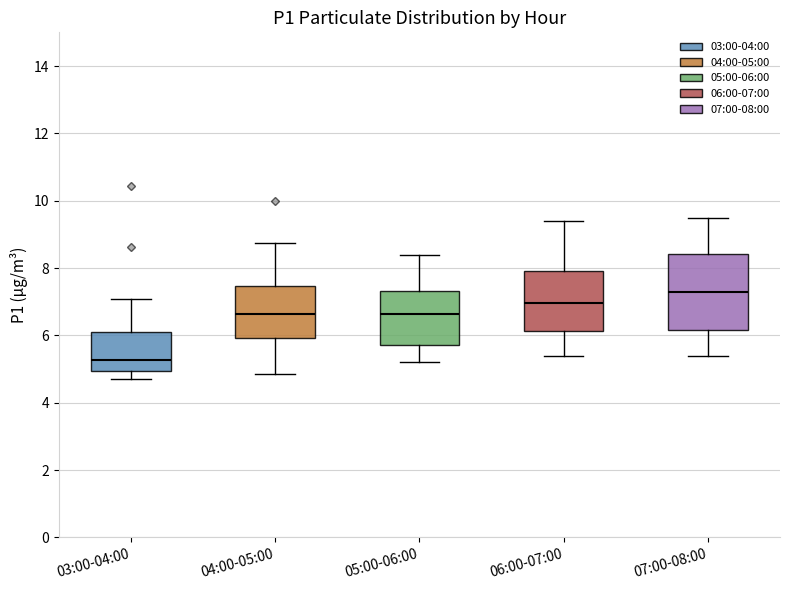

Comparing the boxes themselves (not the whiskers), which one is the tallest?

07:00-08:00